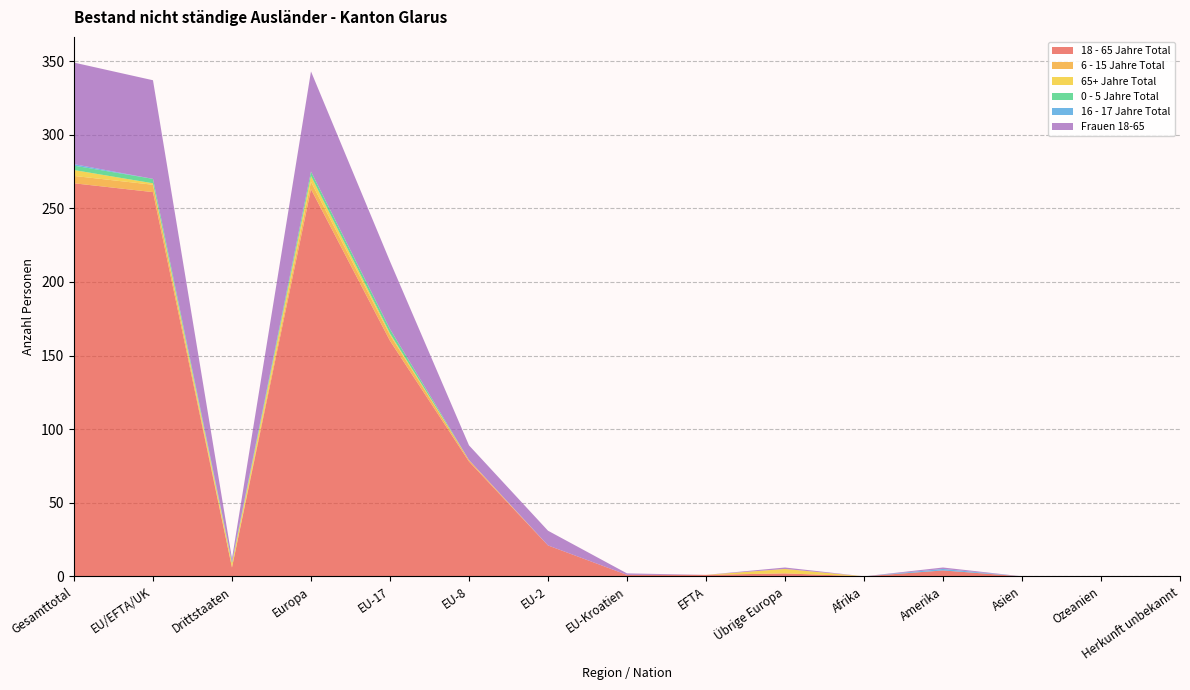

Reading right to left, transcribe all the data shown in this chart.

18 - 65 Jahre Total: Herkunft unbekannt=0	Ozeanien=0	Asien=0	Amerika=4	Afrika=0	Übrige Europa=2	EFTA=1	EU-Kroatien=1	EU-2=21	EU-8=78	EU-17=160	Europa=263	Drittstaaten=6	EU/EFTA/UK=261	Gesamttotal=267
6 - 15 Jahre Total: Herkunft unbekannt=0	Ozeanien=0	Asien=0	Amerika=0	Afrika=0	Übrige Europa=0	EFTA=0	EU-Kroatien=0	EU-2=0	EU-8=1	EU-17=4	Europa=5	Drittstaaten=0	EU/EFTA/UK=5	Gesamttotal=5
65+ Jahre Total: Herkunft unbekannt=0	Ozeanien=0	Asien=0	Amerika=0	Afrika=0	Übrige Europa=3	EFTA=0	EU-Kroatien=0	EU-2=0	EU-8=0	EU-17=1	Europa=4	Drittstaaten=3	EU/EFTA/UK=1	Gesamttotal=4
0 - 5 Jahre Total: Herkunft unbekannt=0	Ozeanien=0	Asien=0	Amerika=0	Afrika=0	Übrige Europa=0	EFTA=0	EU-Kroatien=0	EU-2=0	EU-8=0	EU-17=3	Europa=3	Drittstaaten=0	EU/EFTA/UK=3	Gesamttotal=3
16 - 17 Jahre Total: Herkunft unbekannt=0	Ozeanien=0	Asien=0	Amerika=1	Afrika=0	Übrige Europa=0	EFTA=0	EU-Kroatien=0	EU-2=0	EU-8=0	EU-17=0	Europa=0	Drittstaaten=1	EU/EFTA/UK=0	Gesamttotal=1
Frauen 18-65: Herkunft unbekannt=0	Ozeanien=0	Asien=0	Amerika=1	Afrika=0	Übrige Europa=1	EFTA=0	EU-Kroatien=1	EU-2=10	EU-8=10	EU-17=46	Europa=68	Drittstaaten=2	EU/EFTA/UK=67	Gesamttotal=69